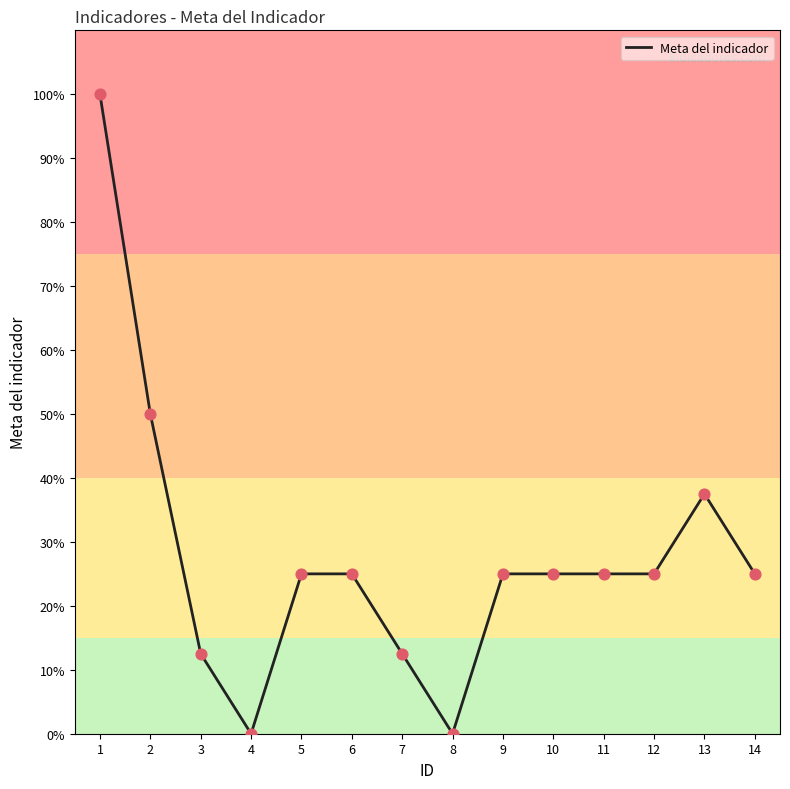

Approximately how many times larger is the value at 5 compared to 10?

1.0